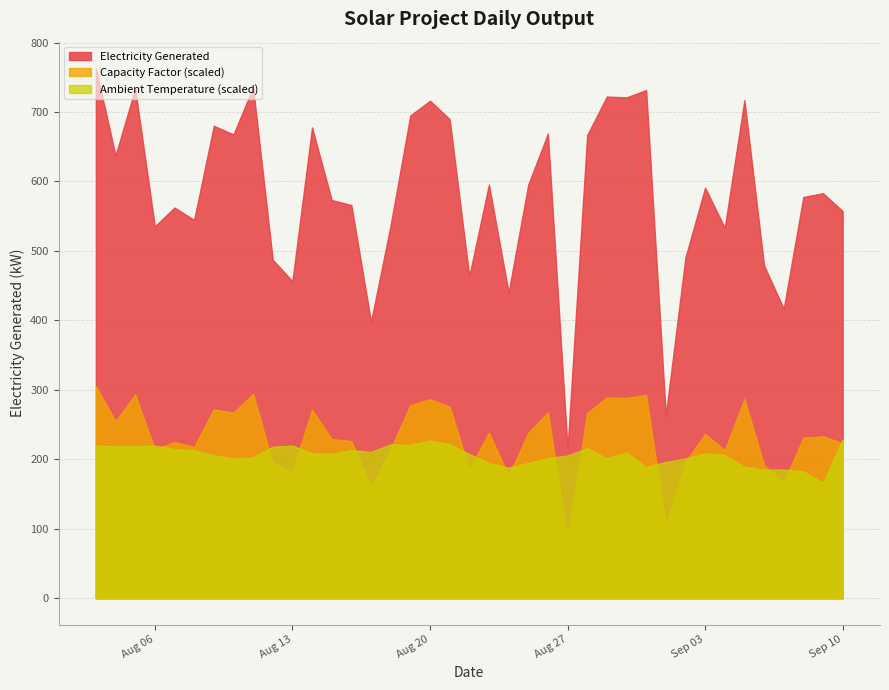

Which has a higher value, 2019-09-07 or 2019-08-17?

2019-09-07